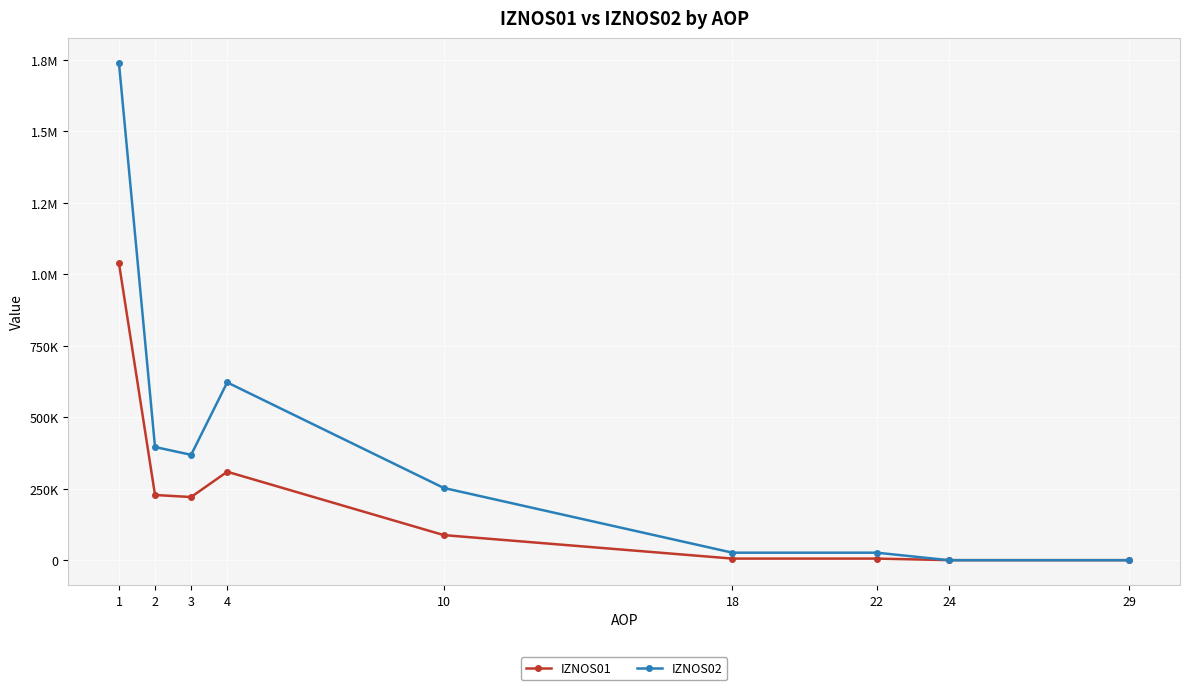

What is the sum of all IZNOS02 values?

3435287.0